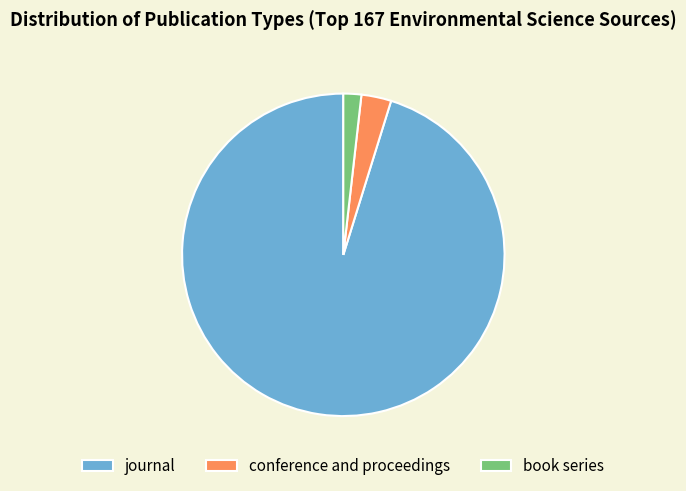

What is the smallest slice in the pie chart?

book series